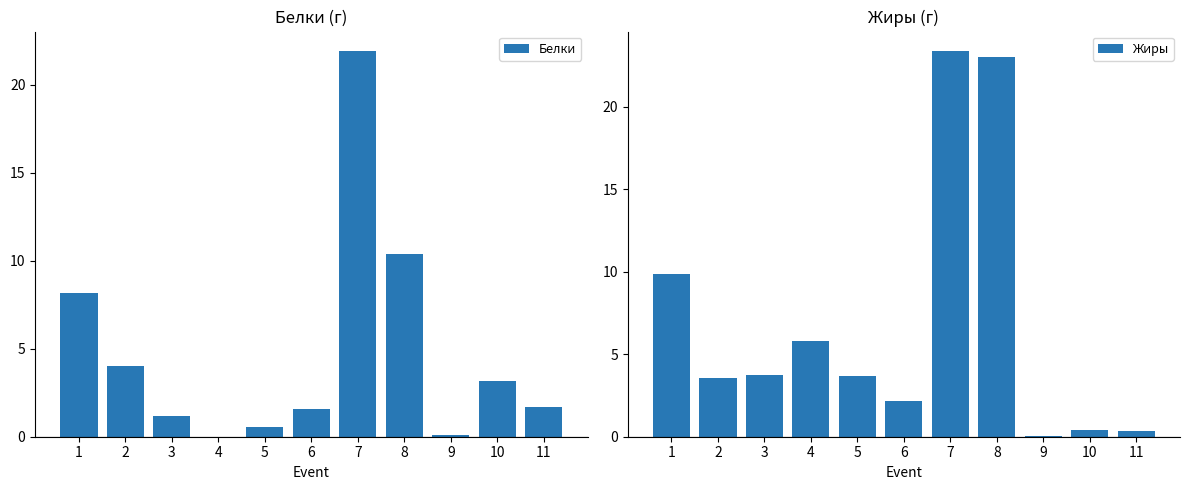

What is the maximum value shown in the chart?

23.4